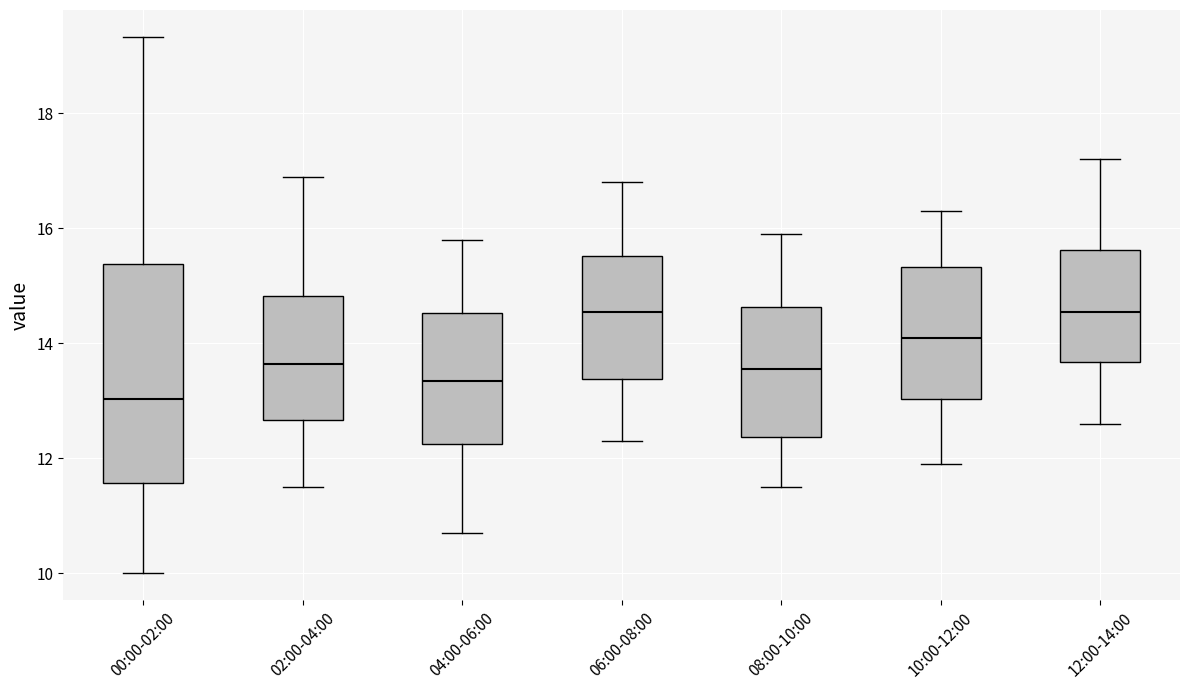

Comparing the boxes themselves (not the whiskers), which one is the tallest?

00:00-02:00